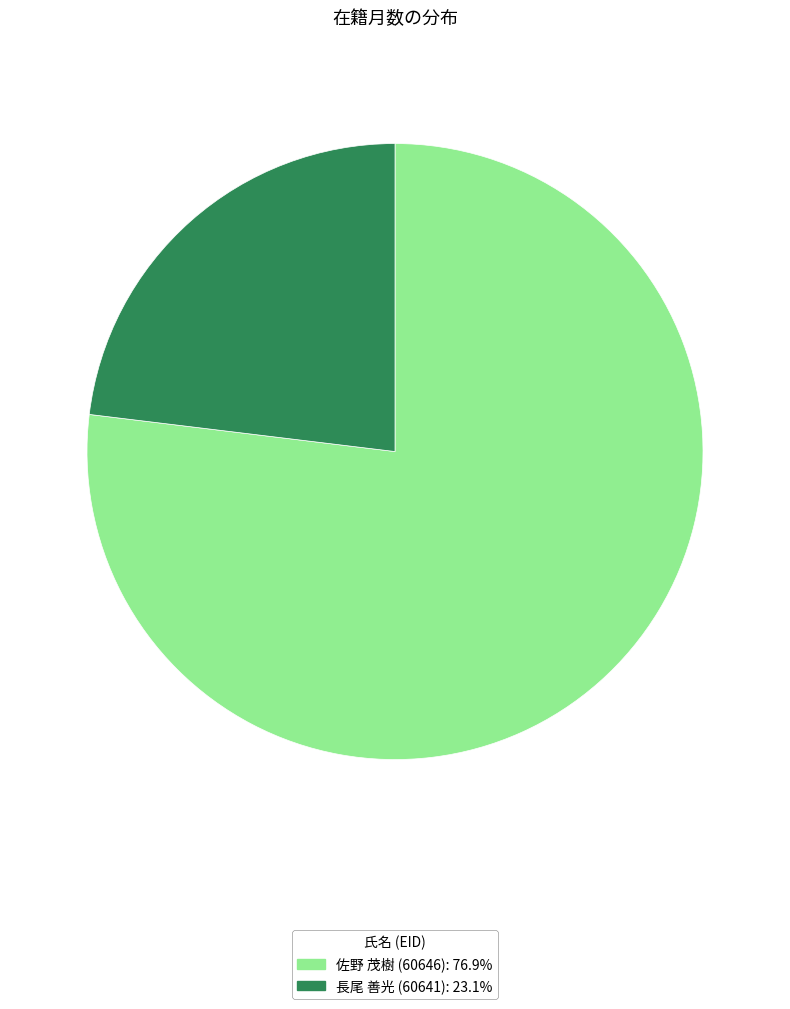

What is the smallest slice in the pie chart?

長尾 善光 (60641)